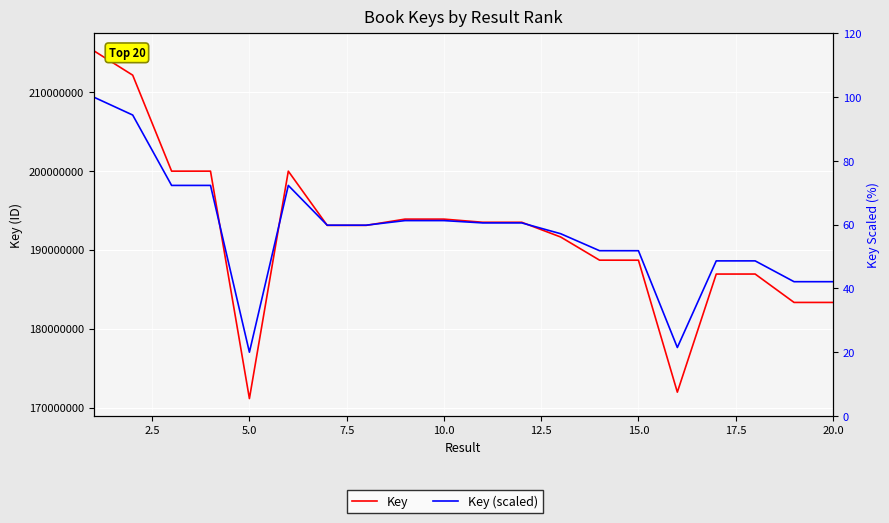

At 15.0, list the series in order from smallest to largest.

Key (scaled), Key